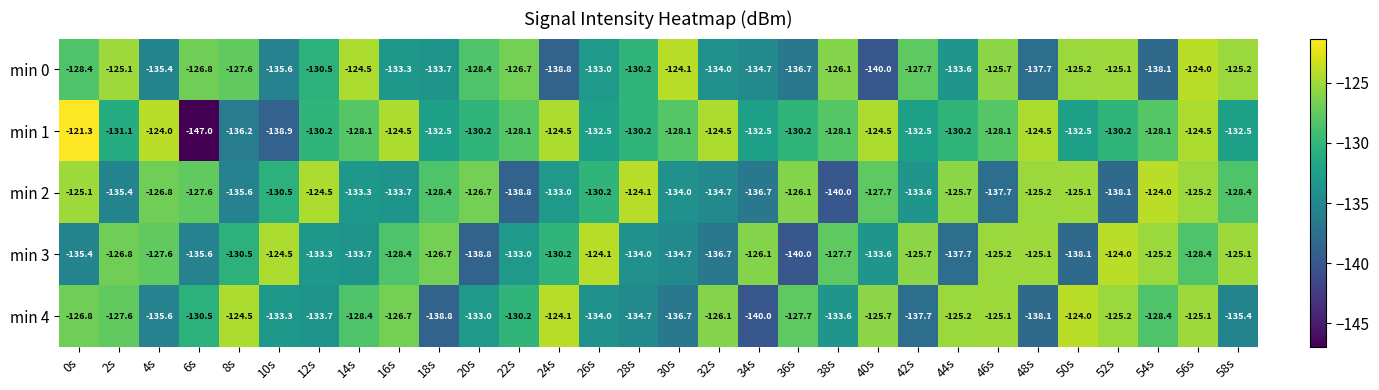

Which series changed the most between 8s and 42s?

min 4